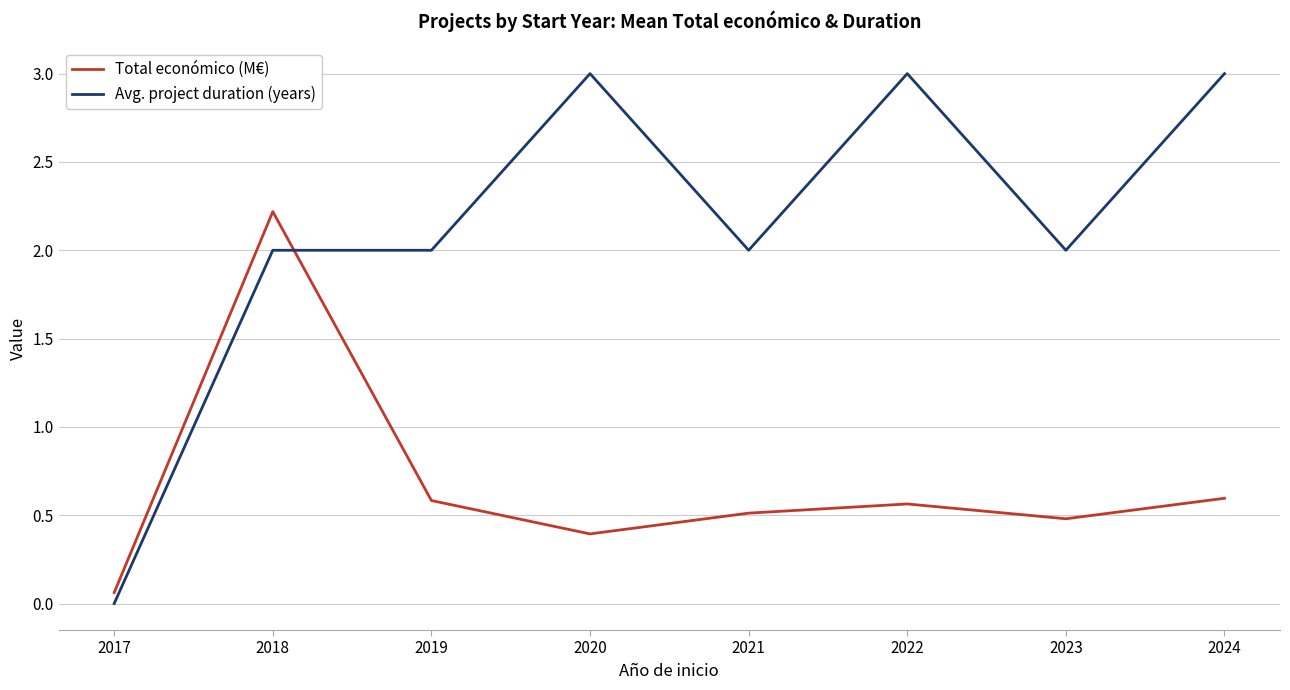

What is the highest value of the Total económico (M€) series?

2.2